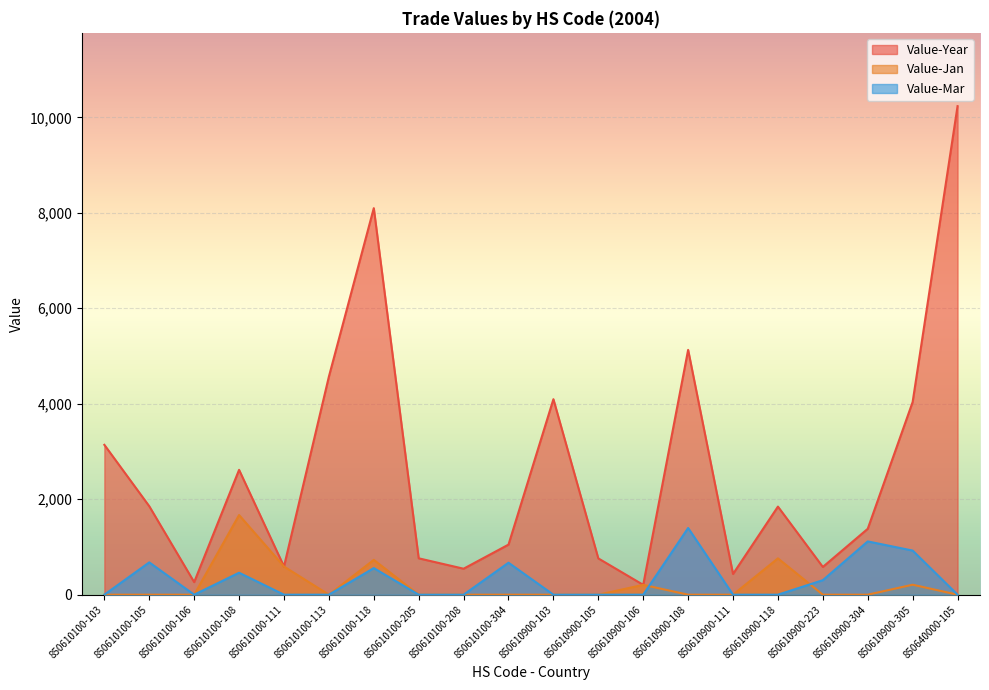

Where is the first local maximum for Value-Year?

850610100-108